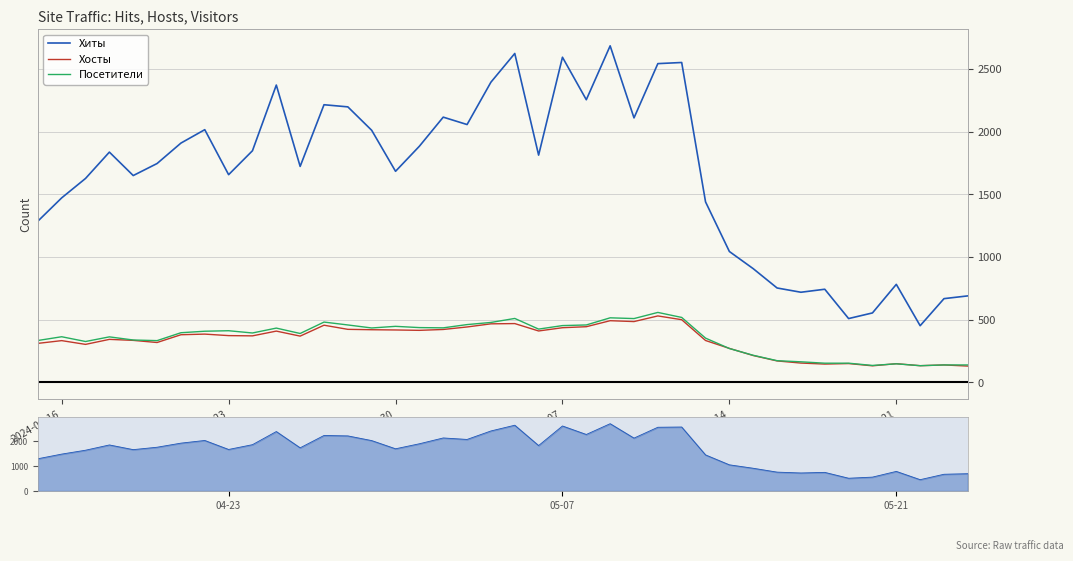

Rank the series at 36 from lowest to highest value.

Посетители, Хосты, Хиты